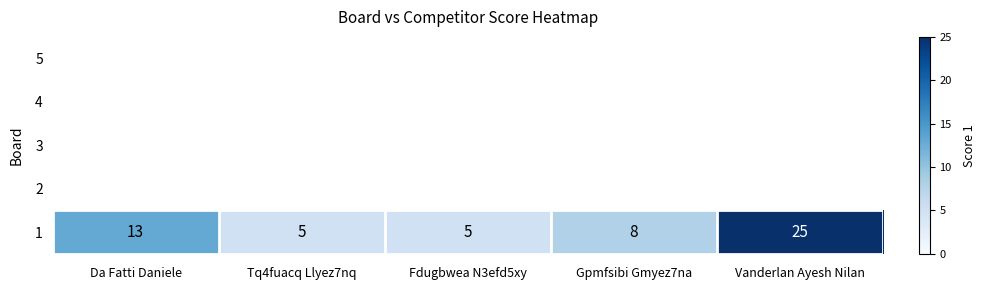

What is the difference between the maximum and second lowest values?

20